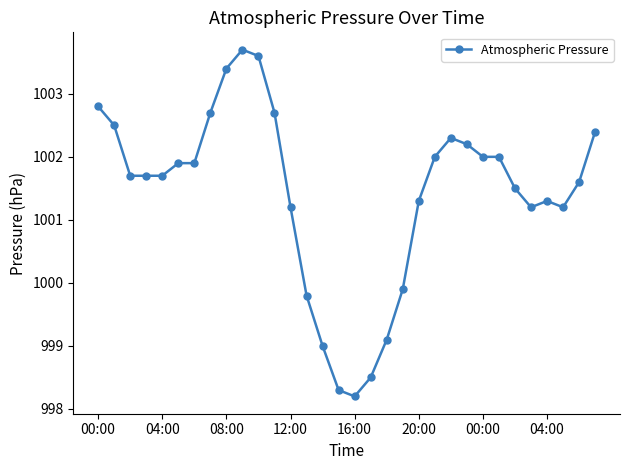

What is the smallest value displayed?

998.2